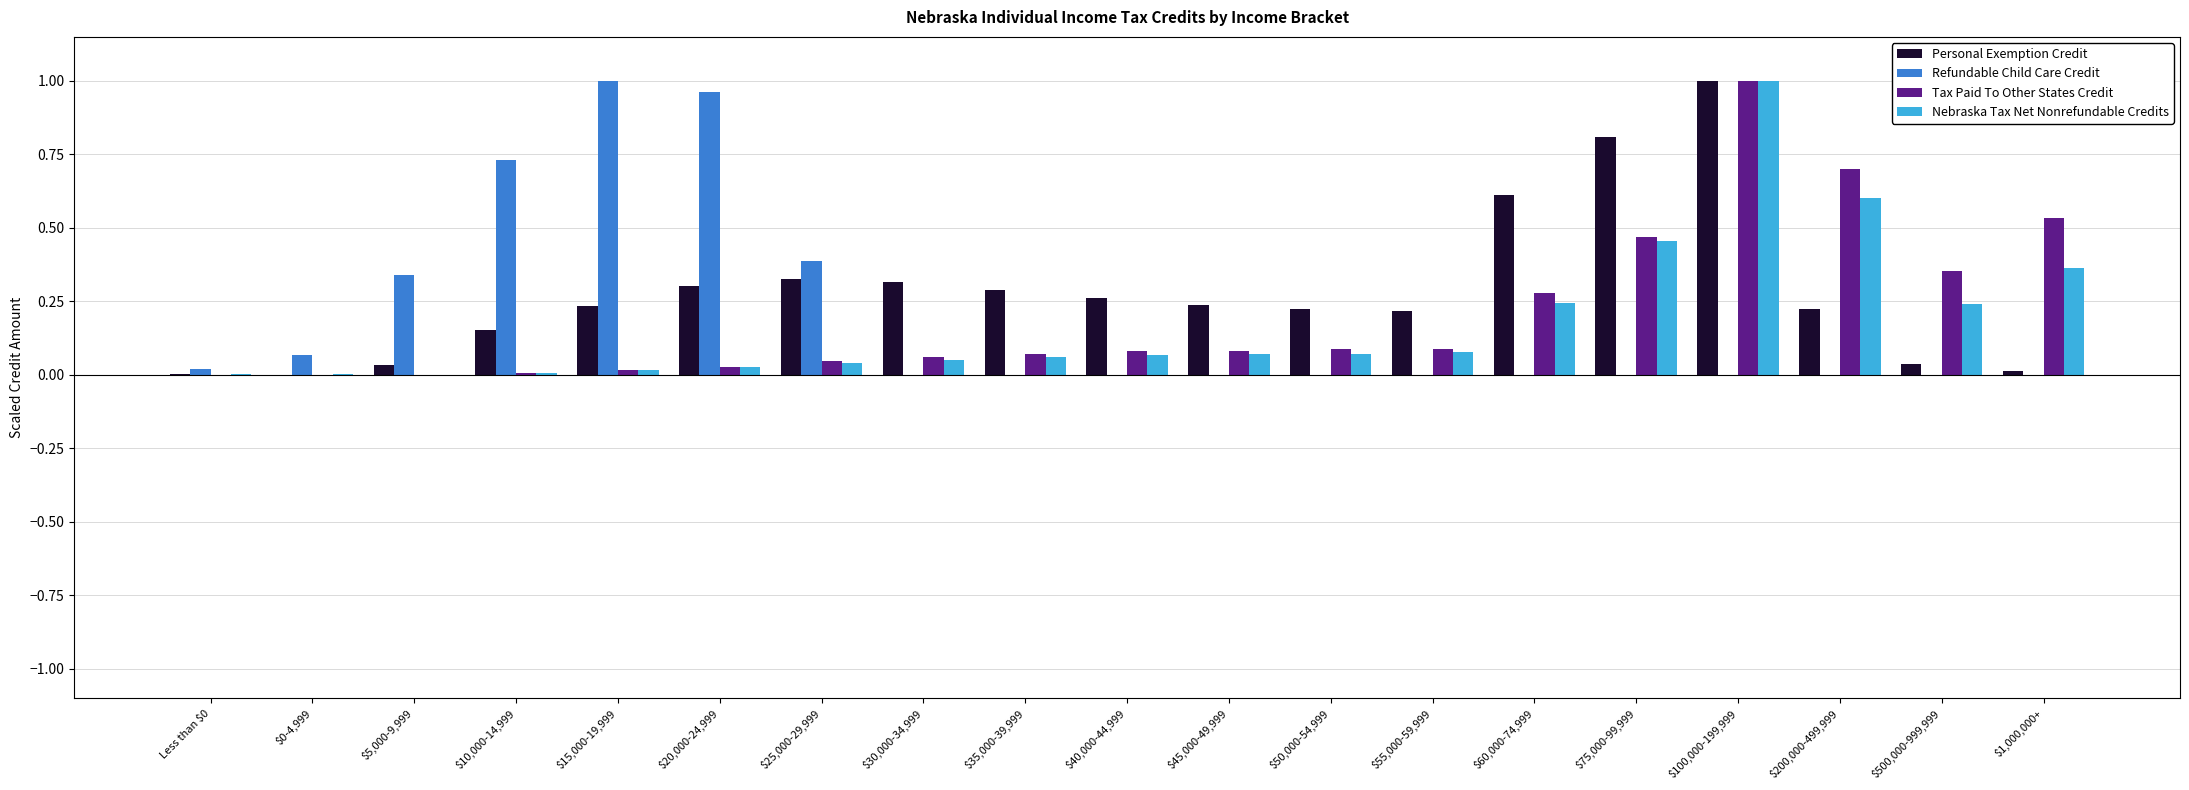

Is the value of Refundable Child Care Credit at $75,000-99,999 greater than the value of Personal Exemption Credit at $25,000-29,999?

No